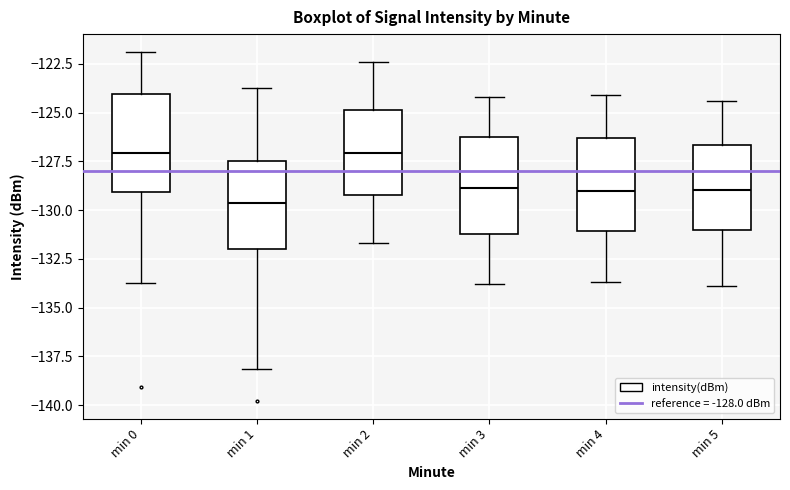

Reading left to right, read every box against the y-axis: the position of its median line, the range the box covers, and the ends of its whiskers. The values are not printed on the chart, so give them approximately, as read against the axis.

min 0: median -127.0, box -129.0 to -124.0, whiskers -133.5 to -122.0
min 1: median -129.5, box -132.0 to -127.5, whiskers -138.0 to -123.5
min 2: median -127.0, box -129.0 to -125.0, whiskers -131.5 to -122.5
min 3: median -129.0, box -131.0 to -126.0, whiskers -134.0 to -124.0
min 4: median -129.0, box -131.0 to -126.5, whiskers -133.5 to -124.0
min 5: median -129.0, box -131.0 to -126.5, whiskers -134.0 to -124.5